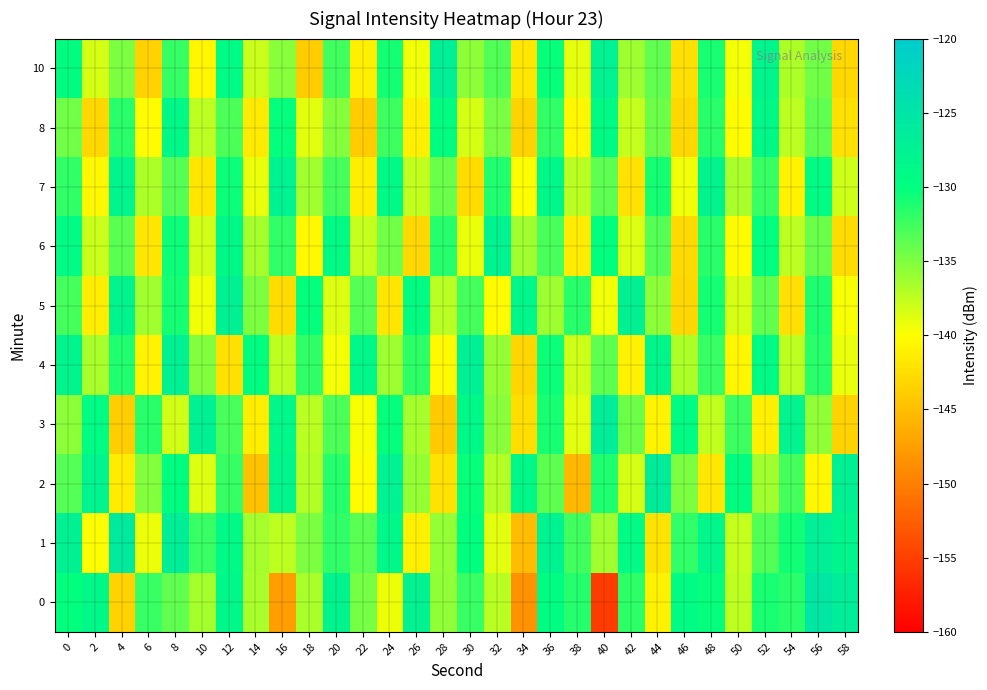

Which label corresponds to the smallest value in the chart?

40